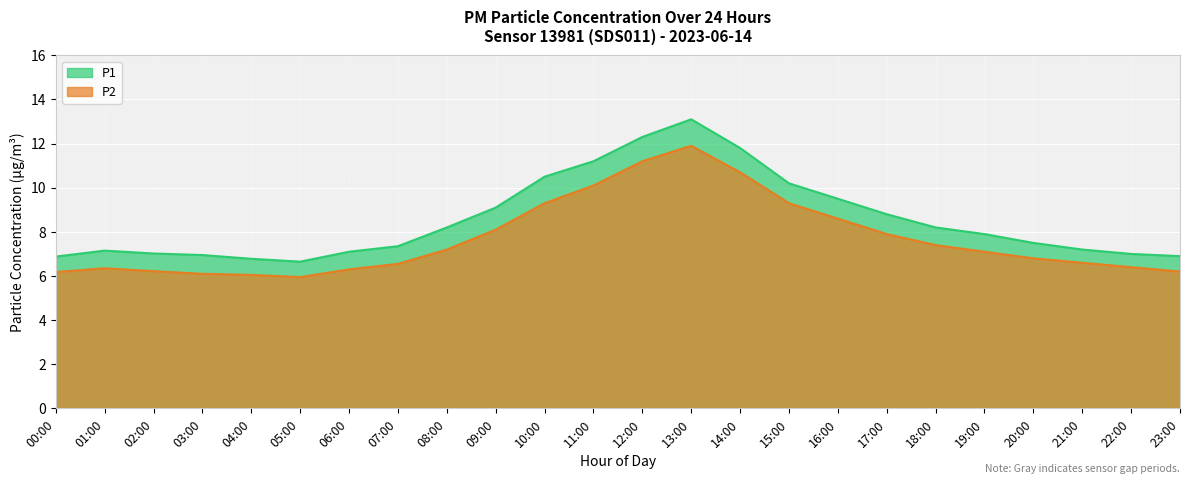

What is the label of the 12th point from the right?

12:00